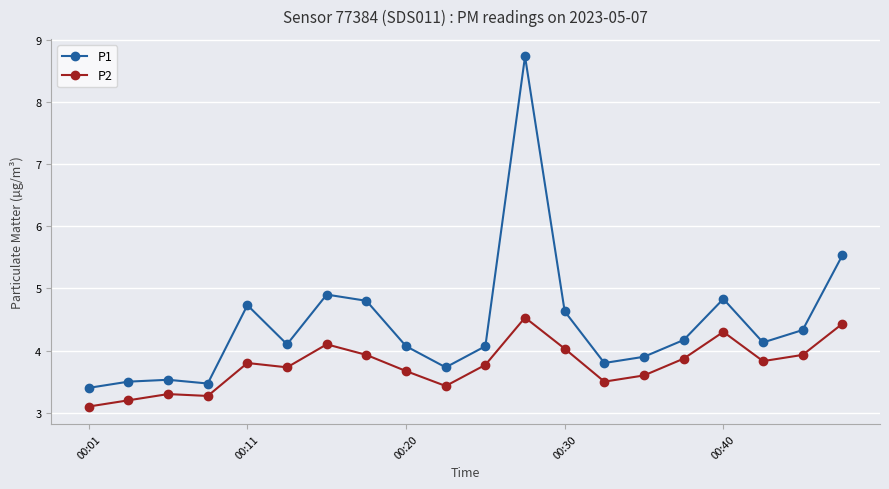

Which series has the largest total across all categories?

P1